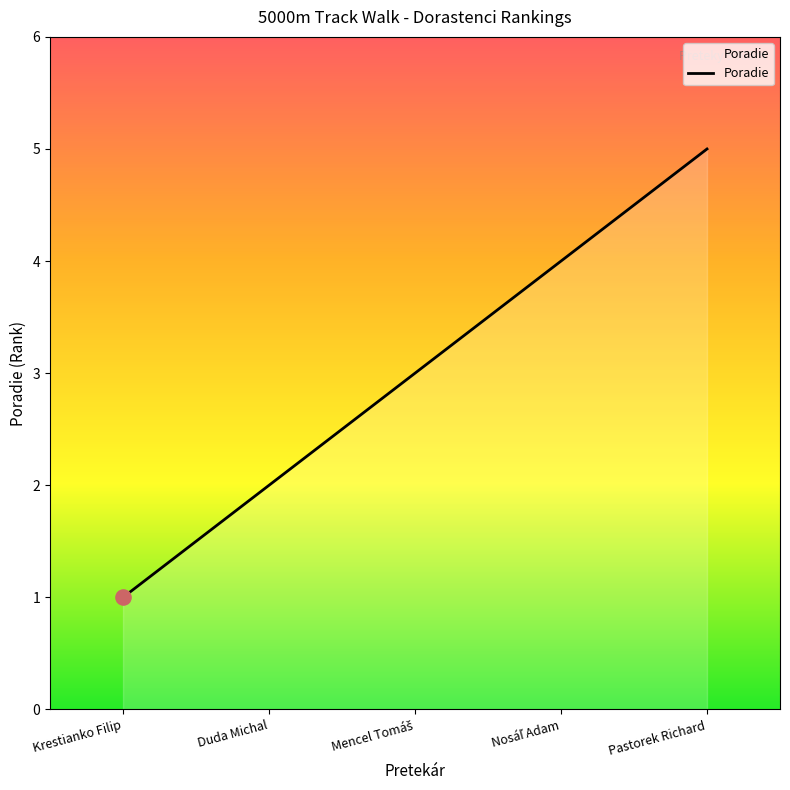

Between Pastorek Richard and Krestianko Filip, which is larger?

Pastorek Richard